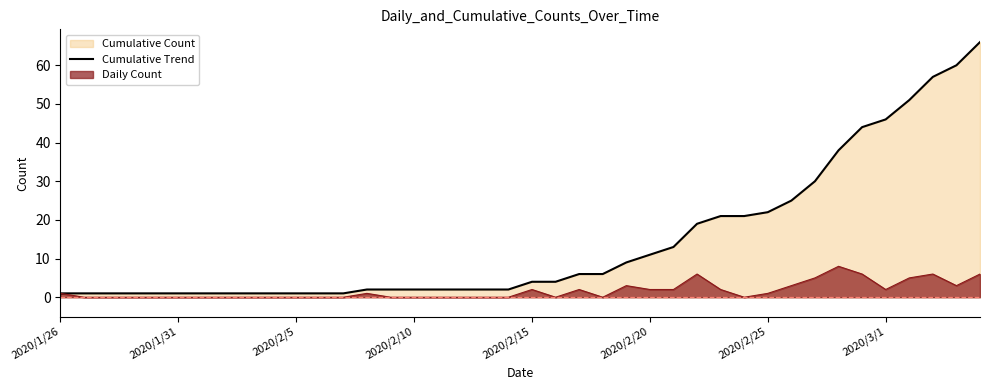

Rank the series by their average value, from highest to lowest.

Cumulative Trend, Daily Count